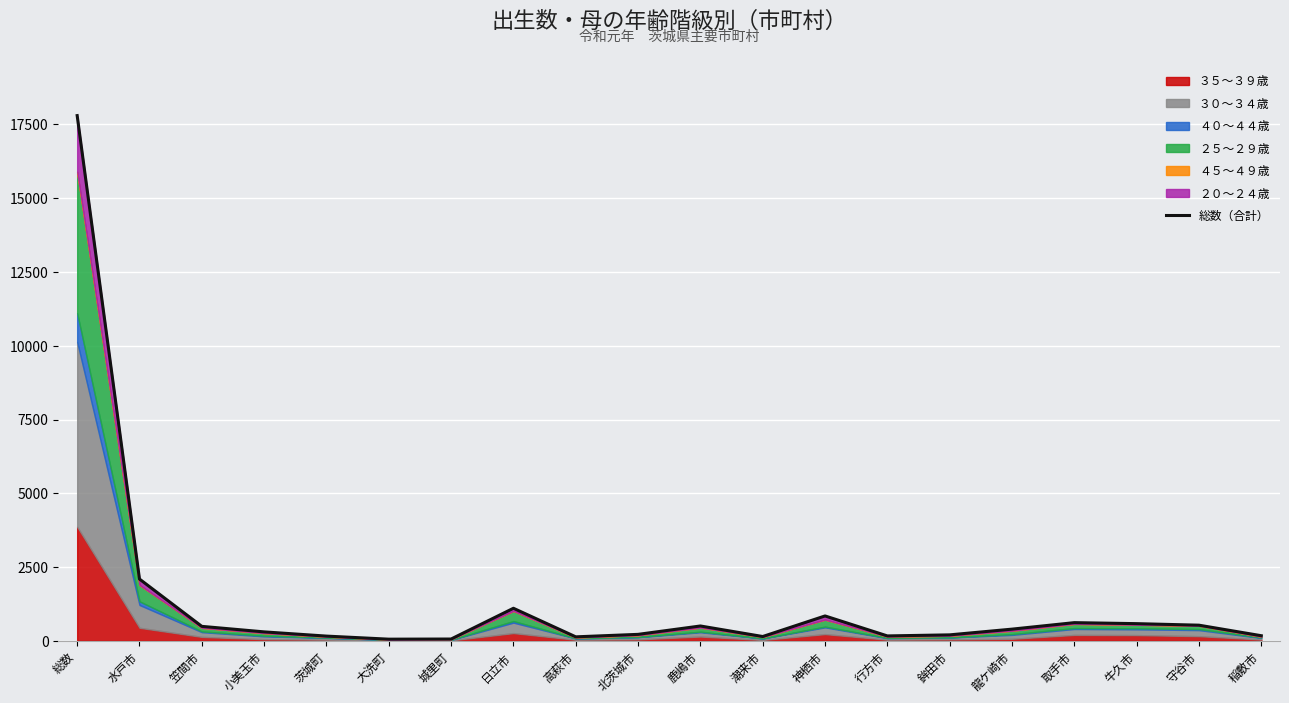

Rank the categories by value from lowest to highest.

大洗町, 城里町, 高萩市, 潮来市, 茨城町, 行方市, 稲敷市, 鉾田市, 北茨城市, 小美玉市, 龍ケ崎市, 笠間市, 鹿嶋市, 守谷市, 牛久市, 取手市, 神栖市, 日立市, 水戸市, 総数